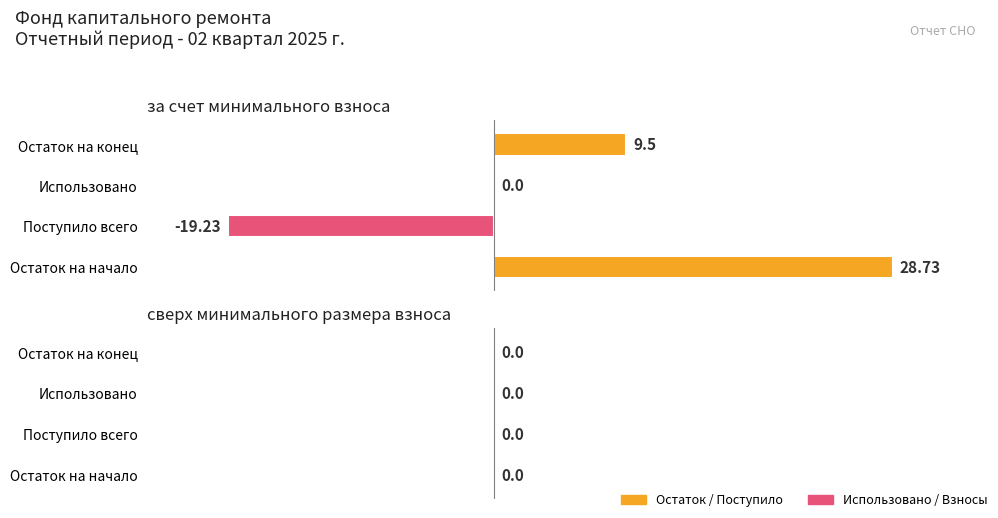

What is the sum of all values?

19.0